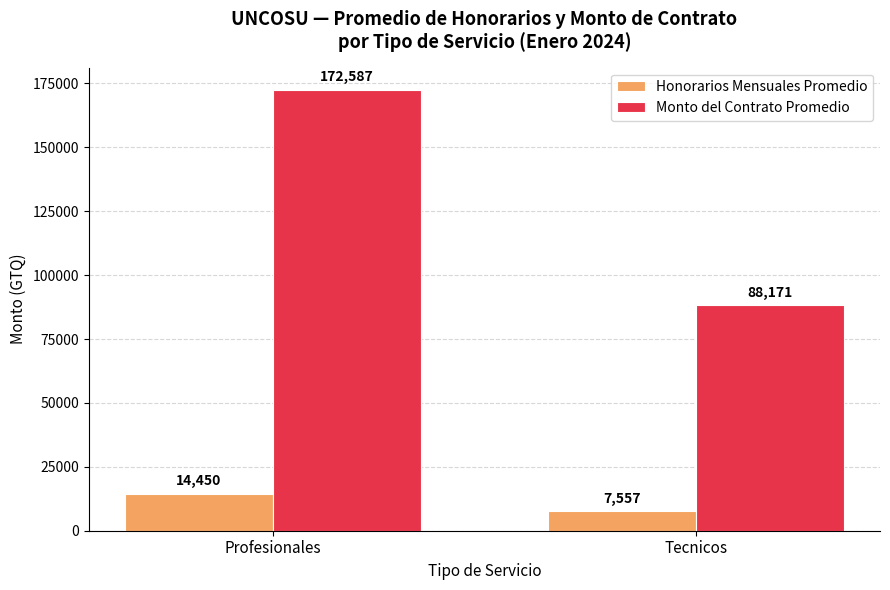

Rank the categories by Honorarios Mensuales Promedio value from highest to lowest.

Profesionales, Tecnicos